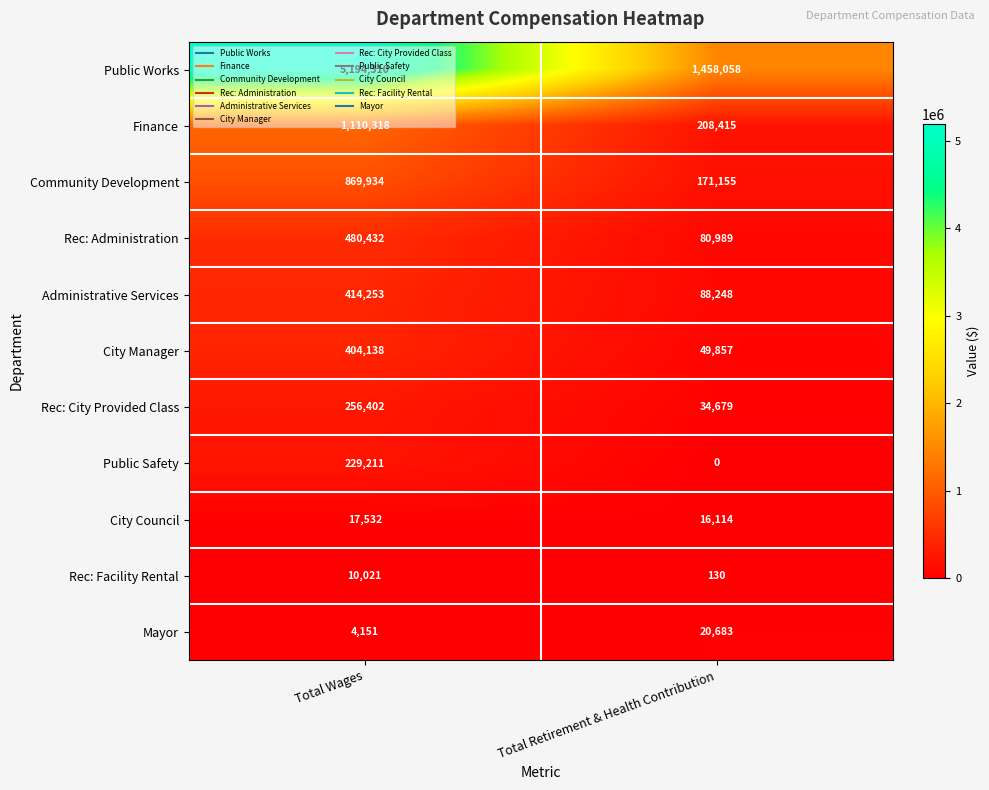

What is the total value across all series at Total Retirement & Health Contribution?

2128328